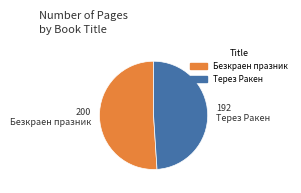

What is the largest slice in the pie chart?

Безкраен празник